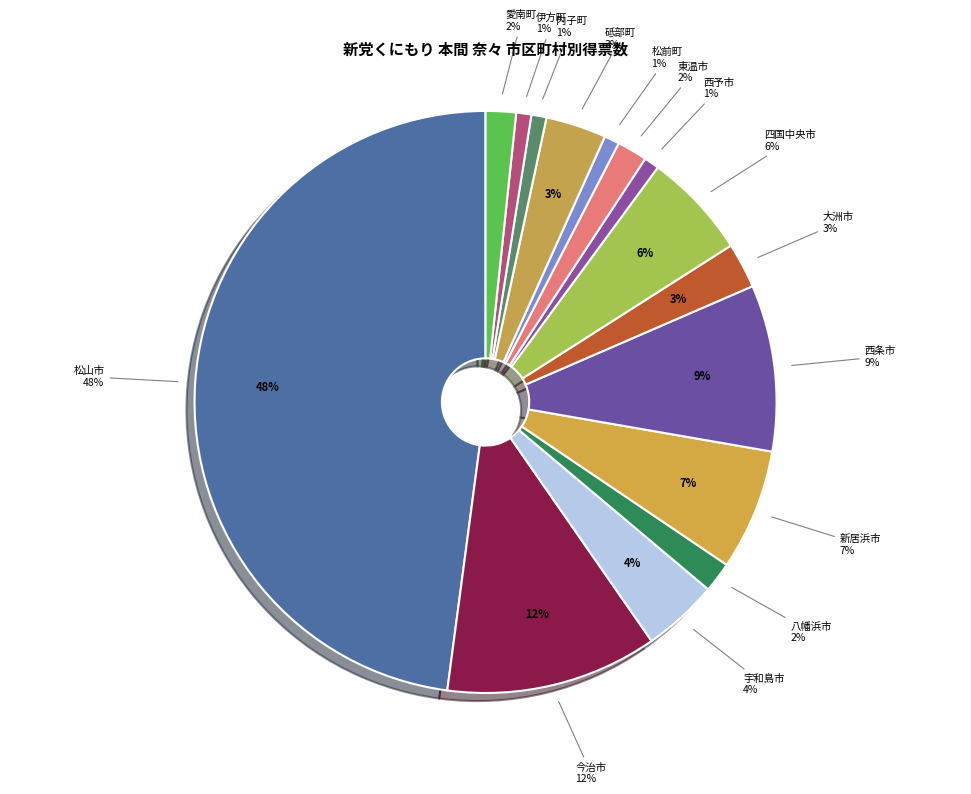

The 西予市 slice represents 11% of the pie. True or false?

False